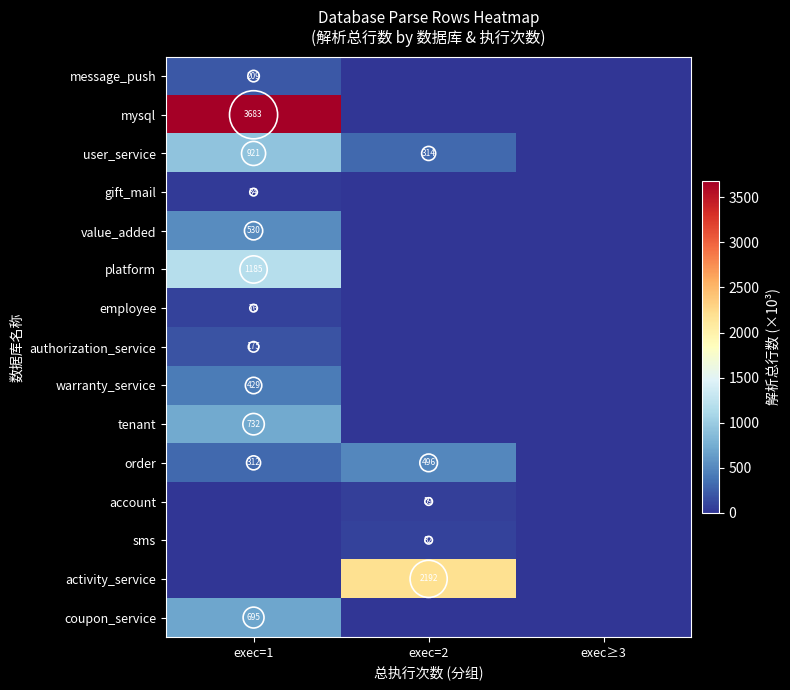

Which category has the highest value in the mysql series?

exec=1